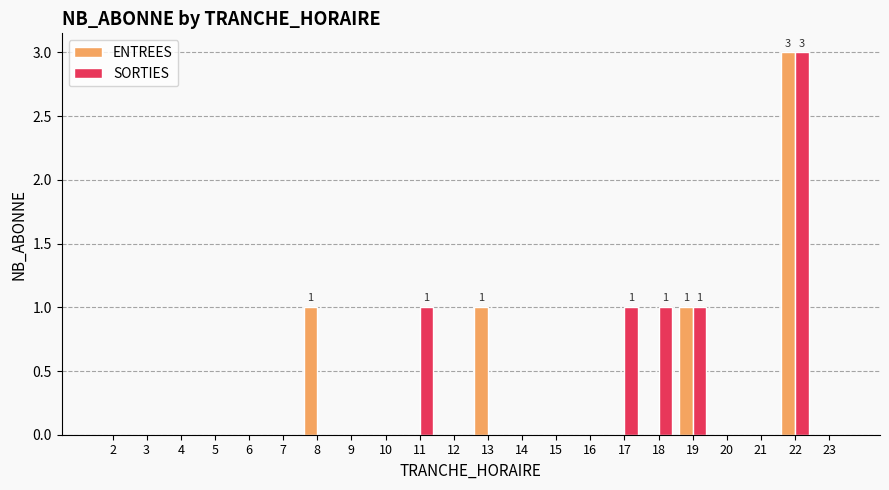

Reading left to right, what are all the values shown in this chart?

ENTREES: 0	0	0	0	0	0	1	0	0	0	0	1	0	0	0	0	0	1	0	0	3	0
SORTIES: 0	0	0	0	0	0	0	0	0	1	0	0	0	0	0	1	1	1	0	0	3	0